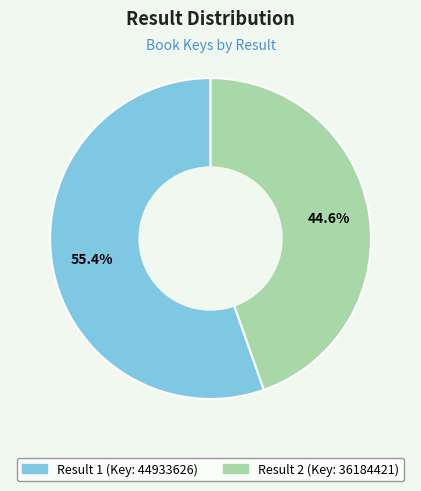

Is there a majority slice in this chart?

Yes